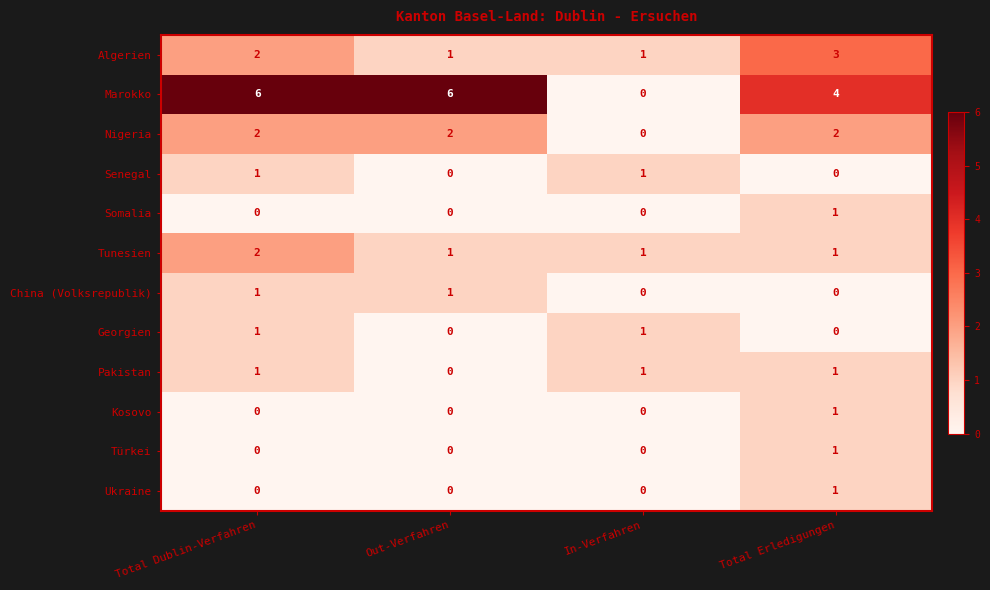

Count the Kosovo values in the range 0 to 1.

4